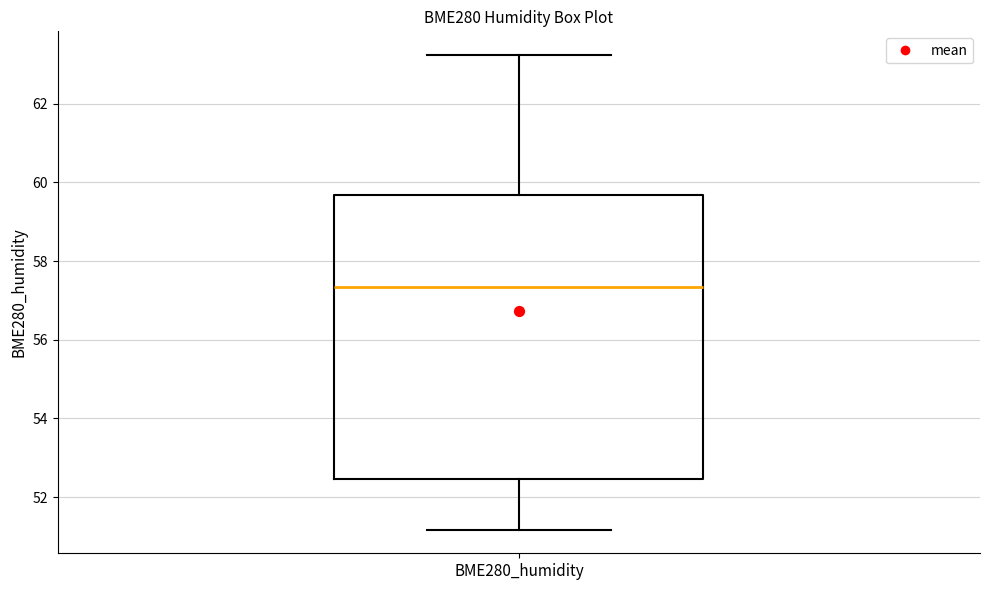

Transcribe this box plot: give where the median line is, the range the box spans, and where the two whiskers end, as read against the y-axis. The values are not printed on the chart, so give them approximately, as read against the axis.

median 57.4, box 52.4 to 59.6, whiskers 51.2 to 63.2